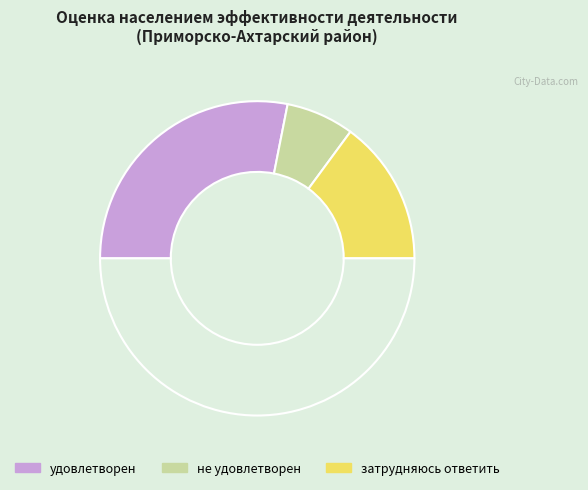

Count the number of slices in the pie.

4